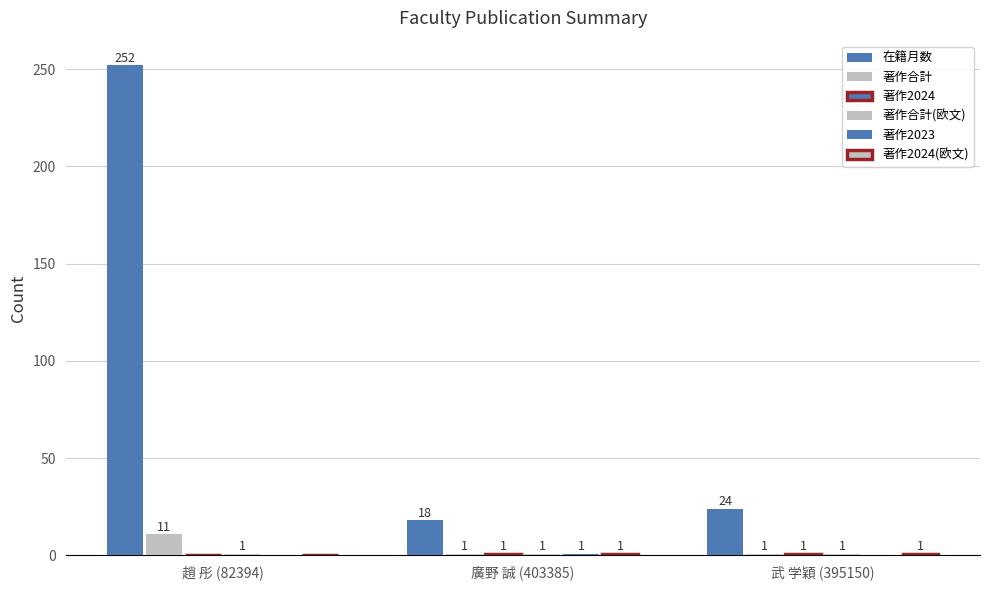

What is the label of the 1st bar from the left?

趙 彤 (82394)